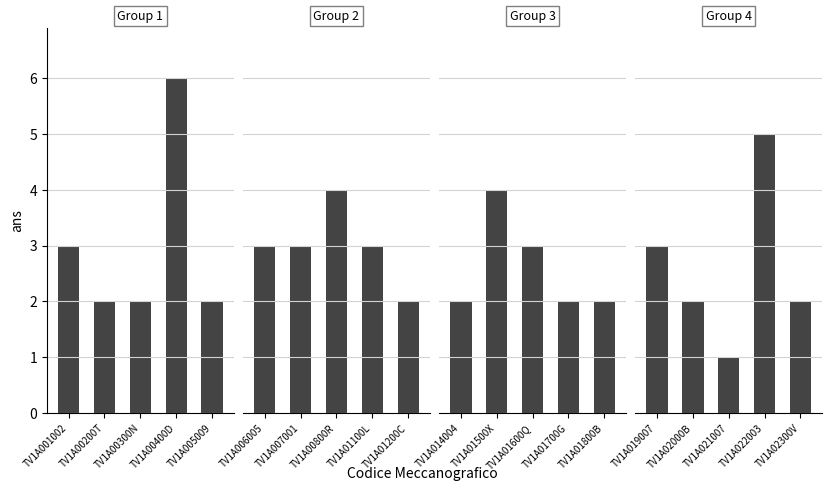

True or false: Group 2 has a value of 1 at TV1A01200C.

False